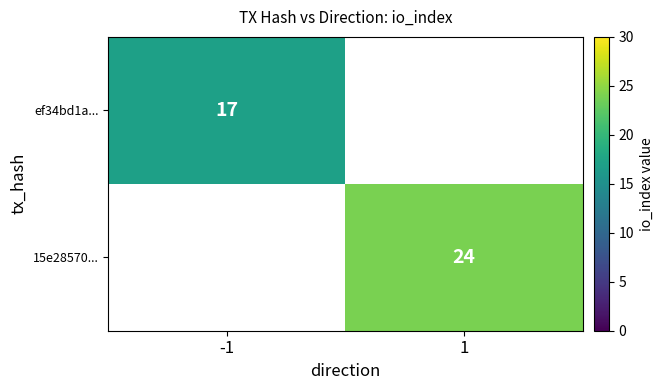

How many distinct data groups are displayed?

2